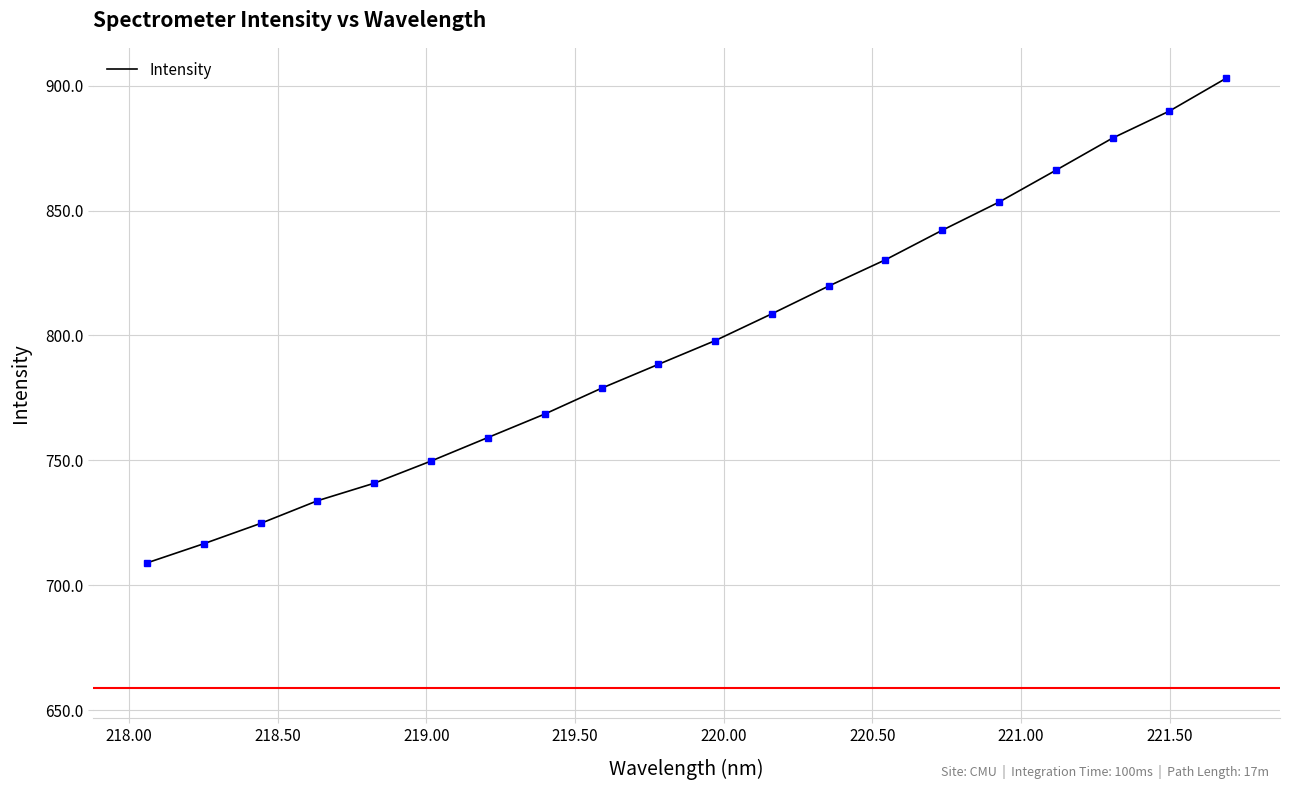

What is the greatest value displayed?

903.0